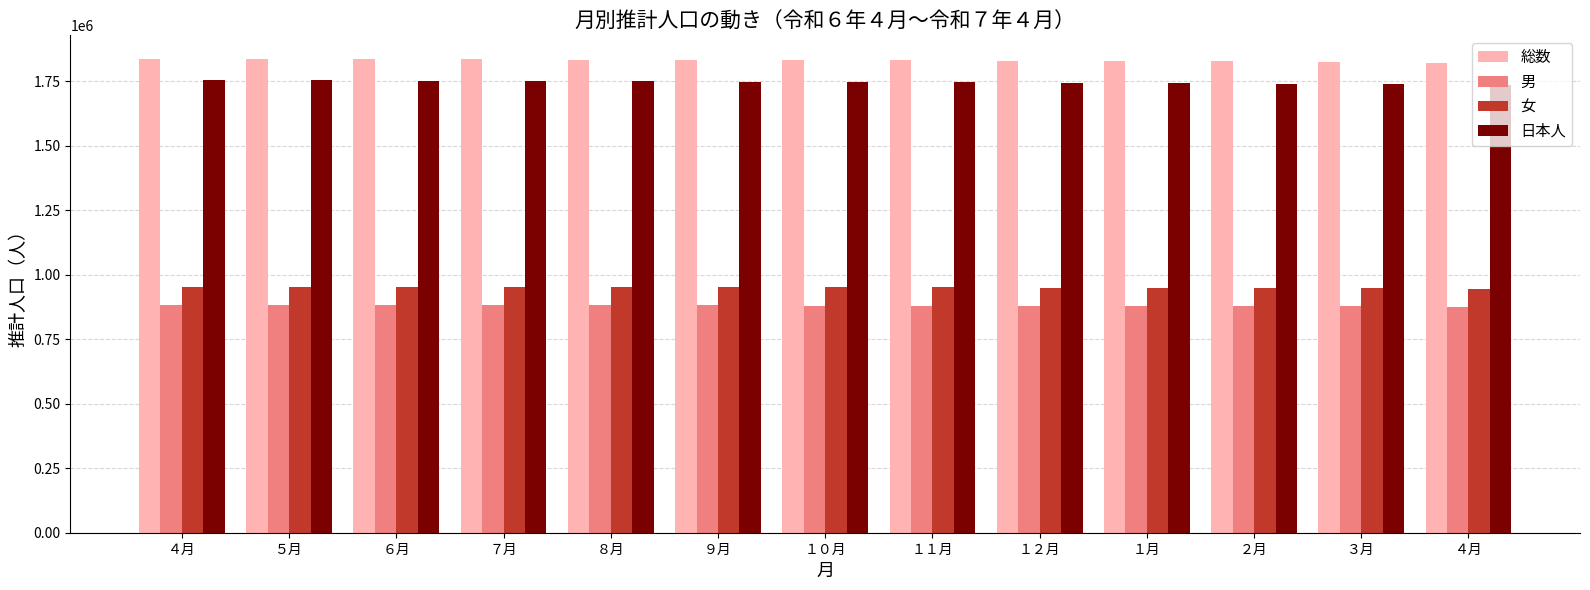

Reading left to right, what are all the values shown in this chart?

総数: 1835093	1835534	1834735	1833808	1832994	1831402	1830621	1830382	1829545	1828204	1826059	1824331	1819522
男: 882146	882461	882074	881736	881368	880593	880223	880150	879803	879104	878043	877298	874756
女: 952947	953073	952661	952072	951626	950809	950398	950232	949742	949100	948016	947033	944766
日本人: 1752849	1752340	1751134	1750098	1749122	1747577	1746293	1745191	1744080	1742742	1740527	1738665	1733966